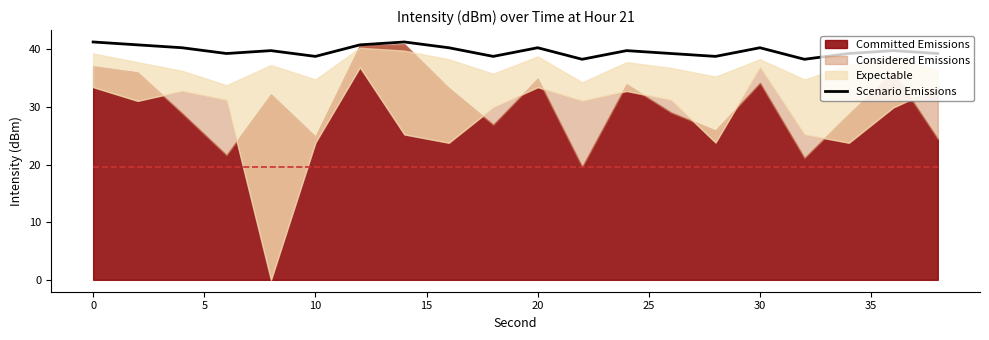

What is the highest value of the Scenario Emissions series?

41.2